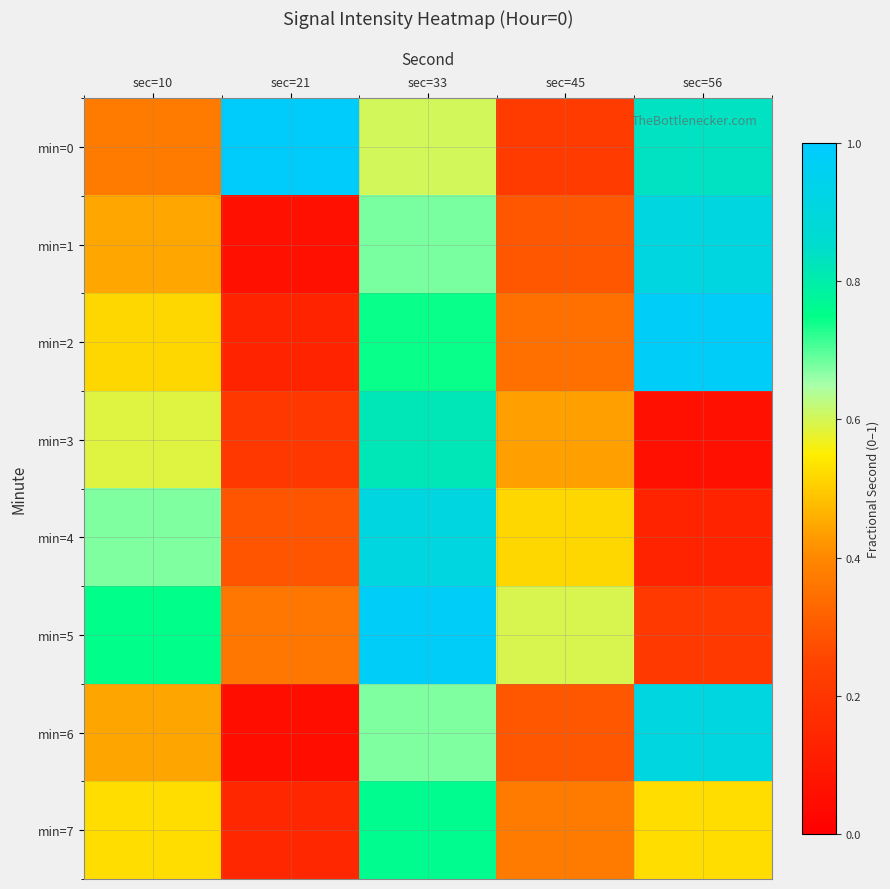

Which series has the largest total across all categories?

min=0